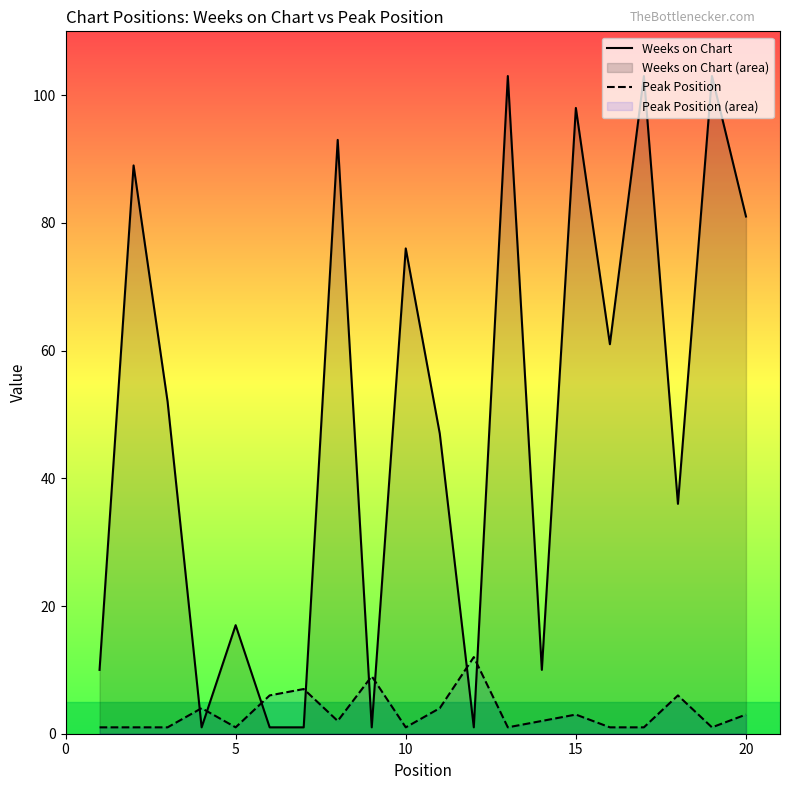

Which series has the widest spread of values?

Weeks on Chart